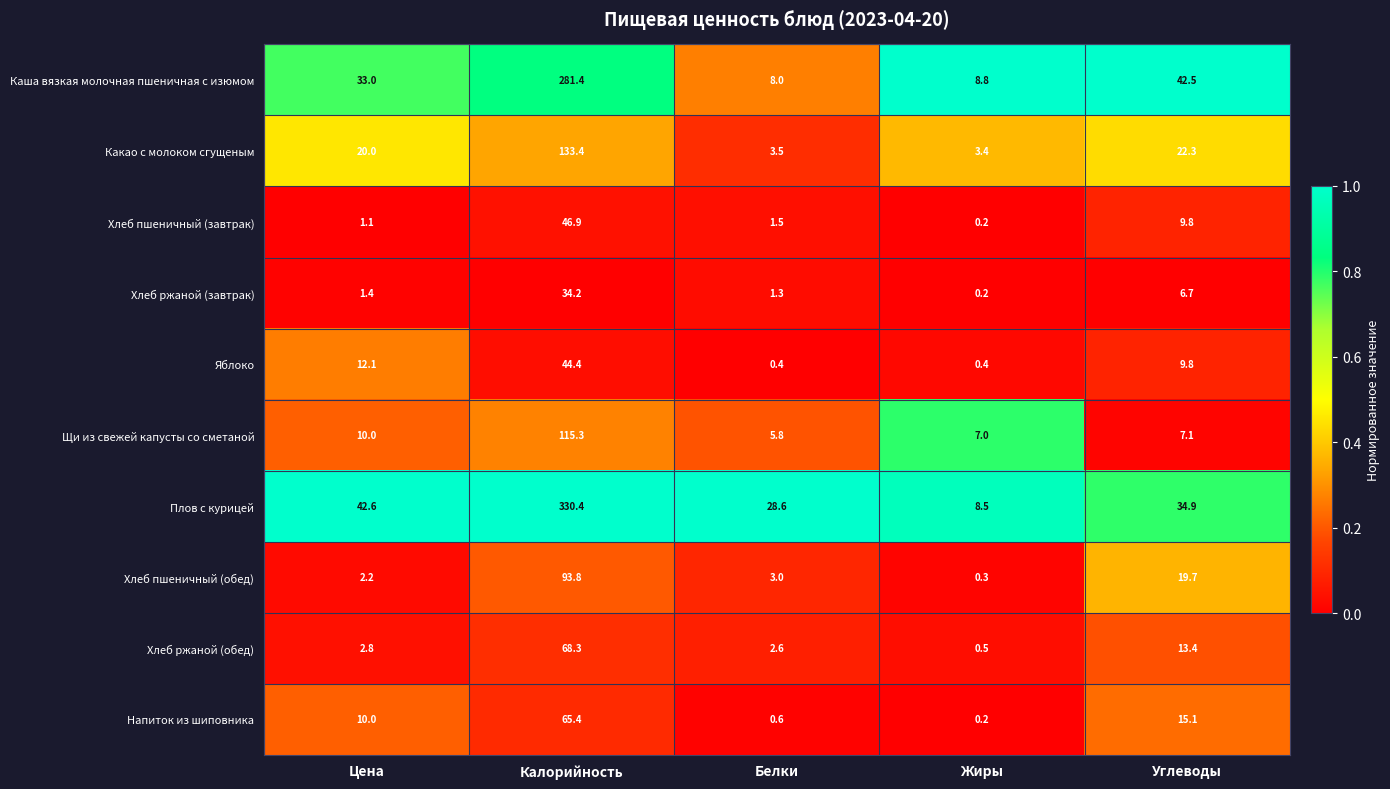

Which series has the widest spread of values?

Плов с курицей